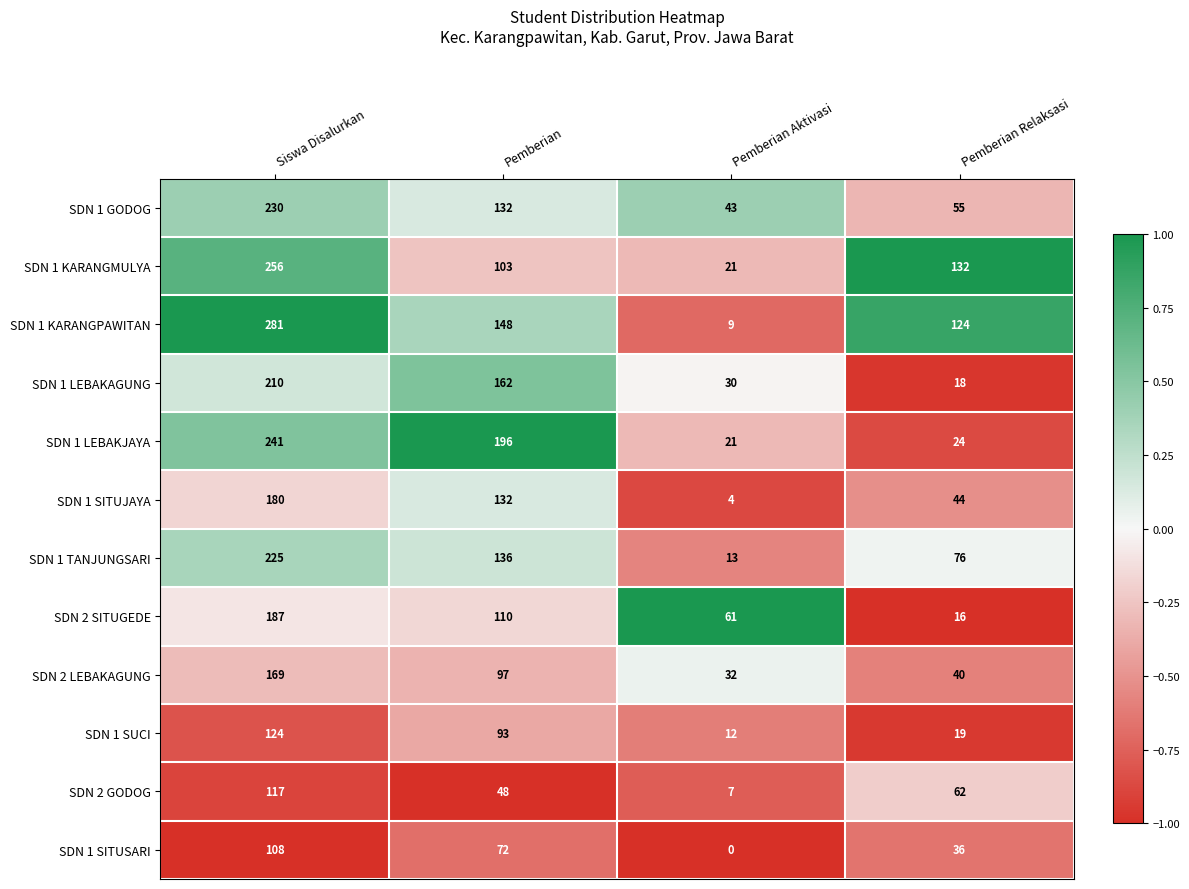

Rank the series by their maximum value, from lowest to highest.

SDN 1 SITUSARI, SDN 2 GODOG, SDN 1 SUCI, SDN 2 LEBAKAGUNG, SDN 1 SITUJAYA, SDN 2 SITUGEDE, SDN 1 LEBAKAGUNG, SDN 1 TANJUNGSARI, SDN 1 GODOG, SDN 1 LEBAKJAYA, SDN 1 KARANGMULYA, SDN 1 KARANGPAWITAN